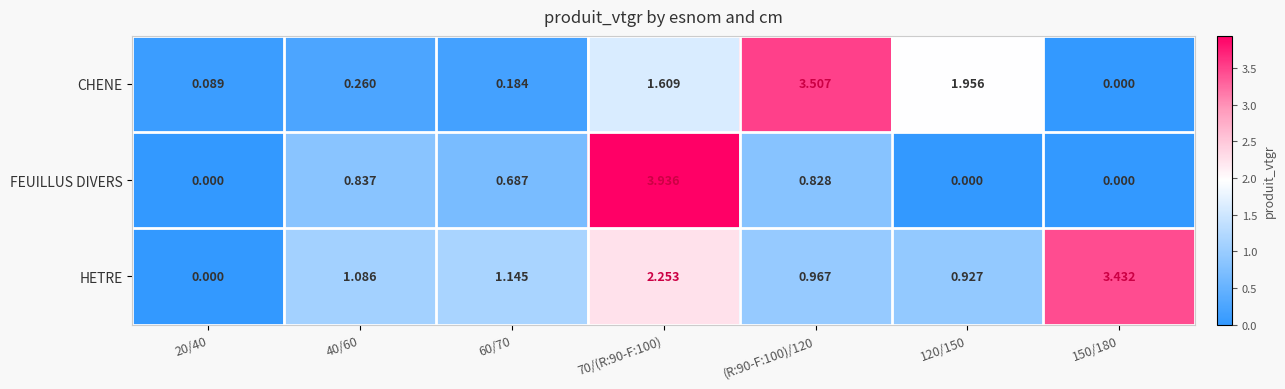

Rank the series by their maximum value, from lowest to highest.

HETRE, CHENE, FEUILLUS DIVERS